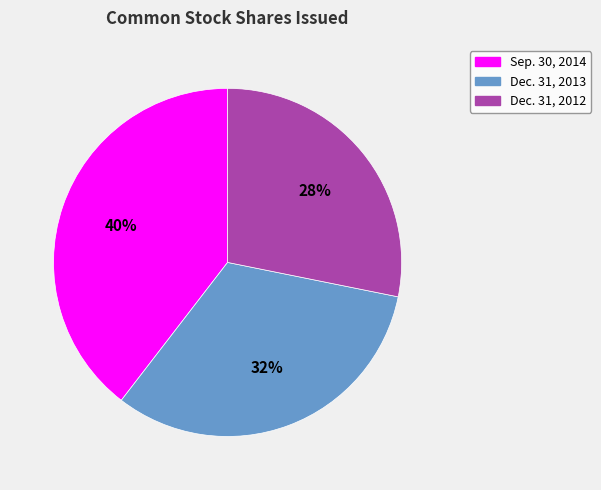

Does Dec. 31, 2012 account for over 50% of the chart?

No